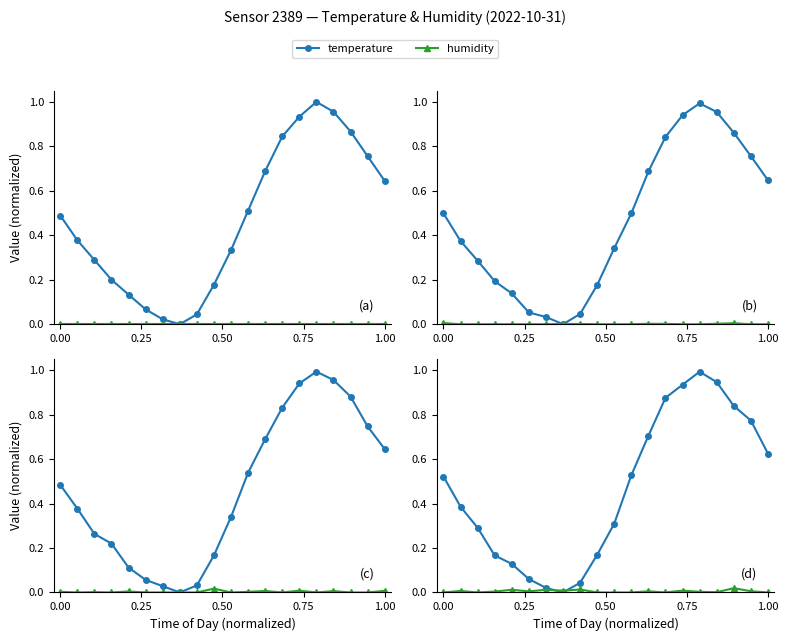

What is the maximum value for temperature?

1.0